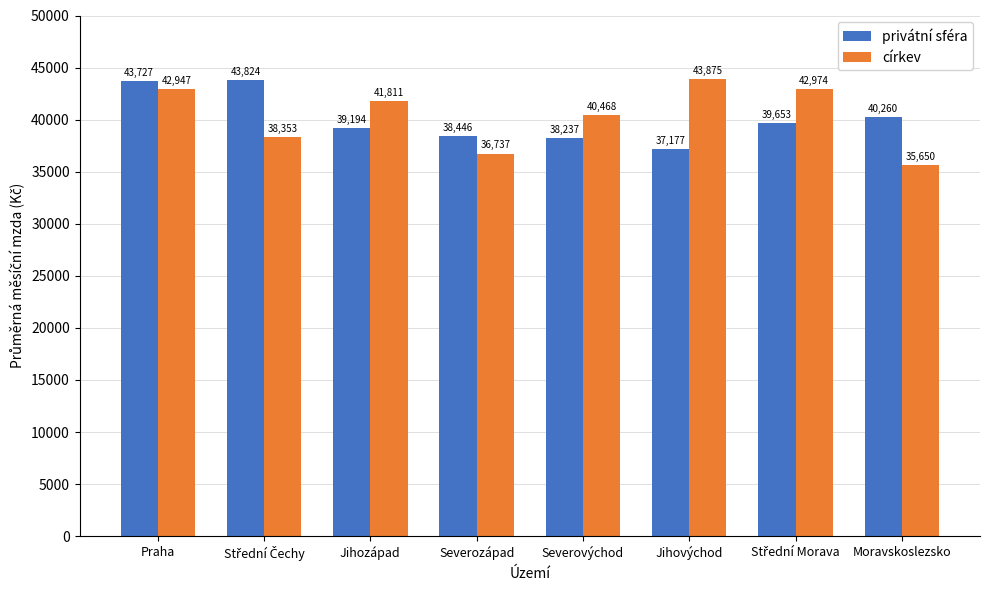

Count the number of categories in the chart.

8